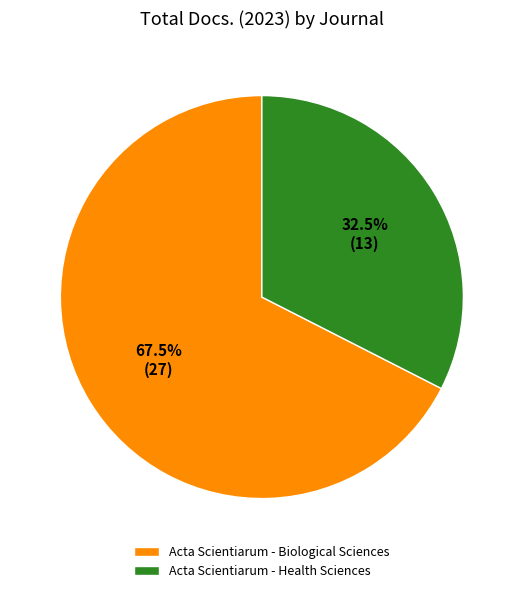

Is there a majority slice in this chart?

Yes